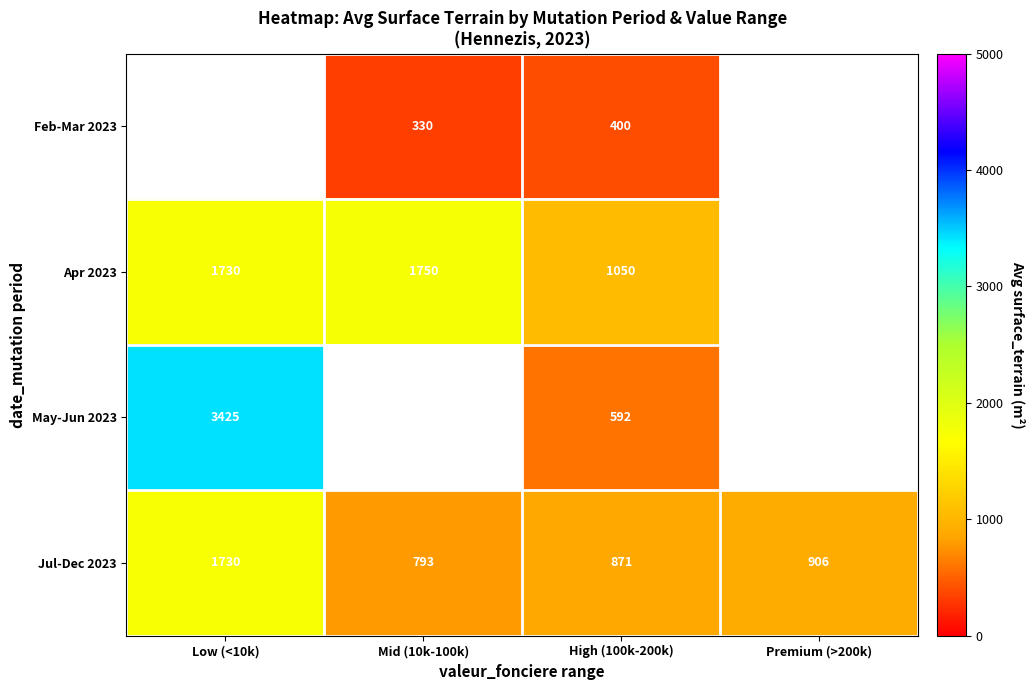

Which category has the highest value in the Jul-Dec 2023 series?

Low (<10k)